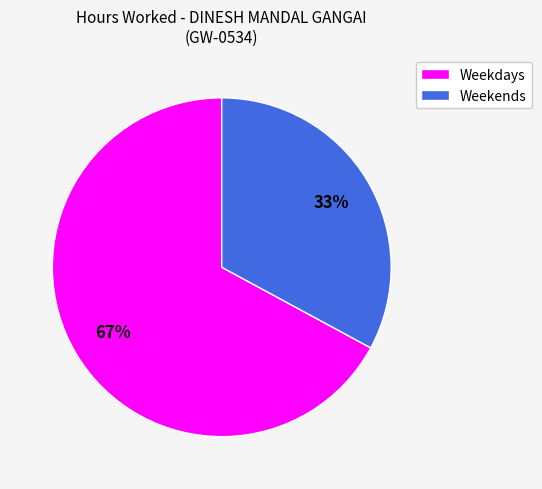

What is the largest slice in the pie chart?

Weekdays